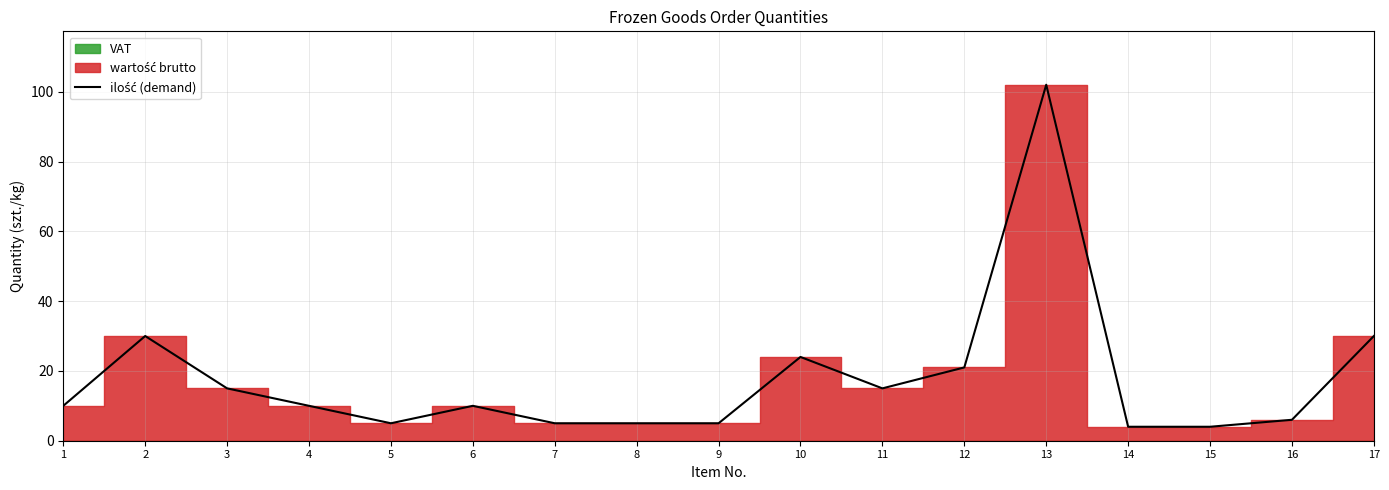

Reading right to left, transcribe all the data shown in this chart.

17=30	16=6	15=4	14=4	13=102	12=21	11=15	10=24	9=5	8=5	7=5	6=10	5=5	4=10	3=15	2=30	1=10